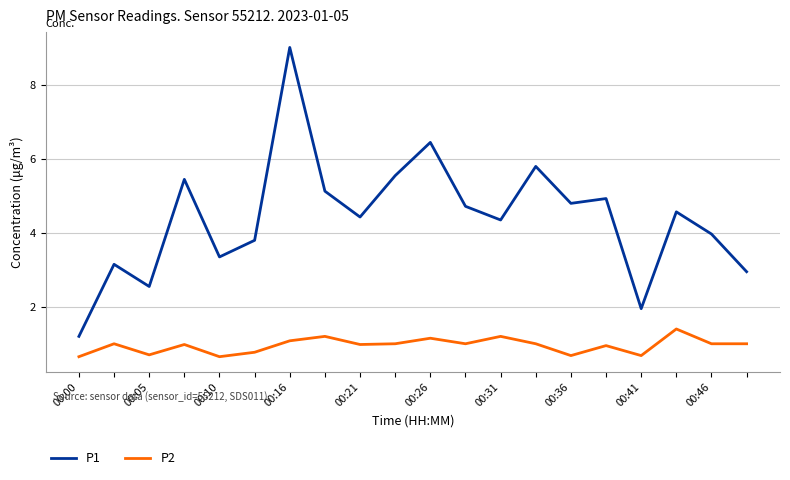

True or false: P1 and P2 intersect in this chart.

False